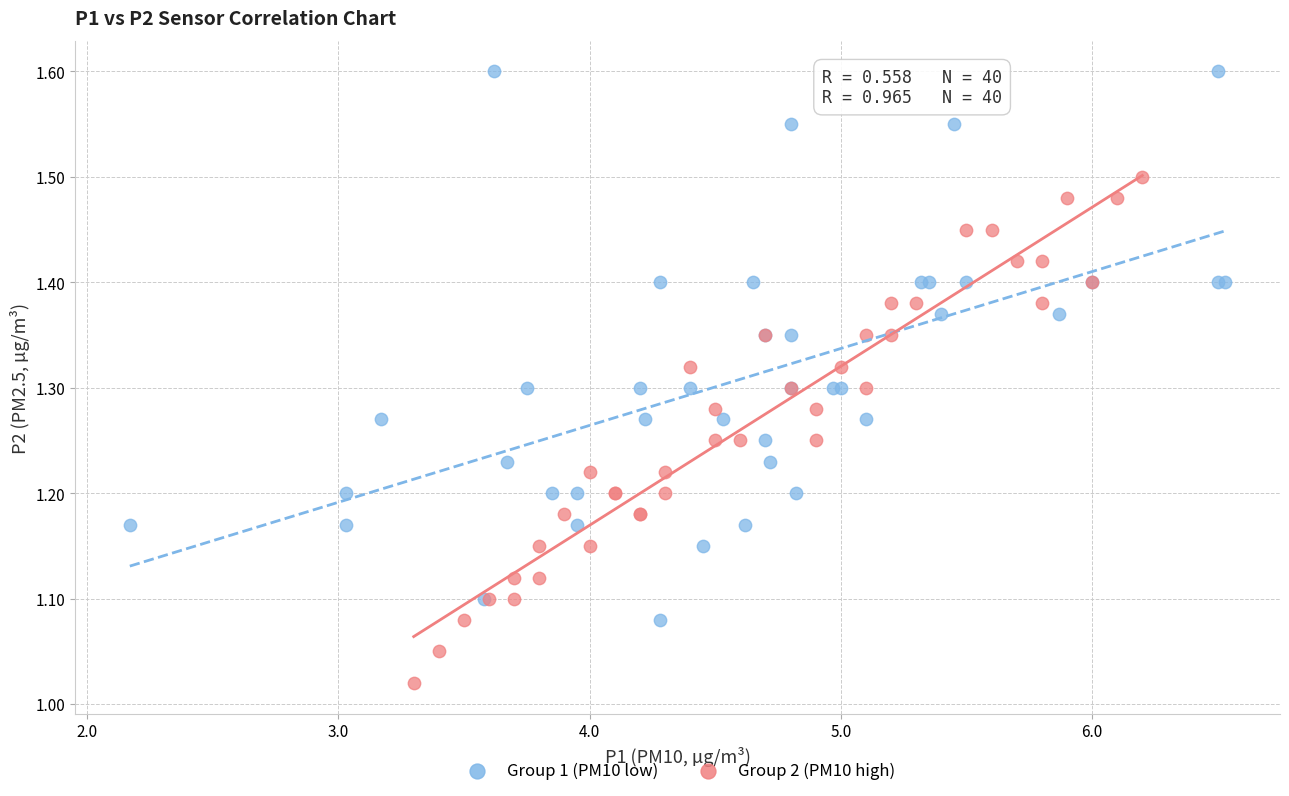

Which series contains the lowest Y value?

Group 2 (PM10 high)